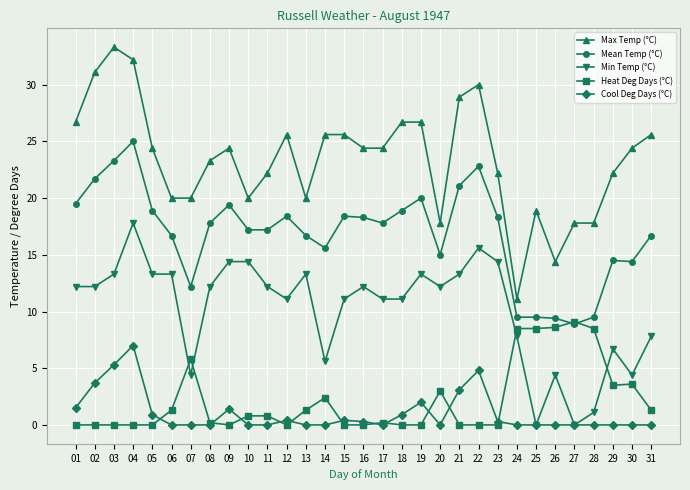

Count the number of categories in the chart.

31